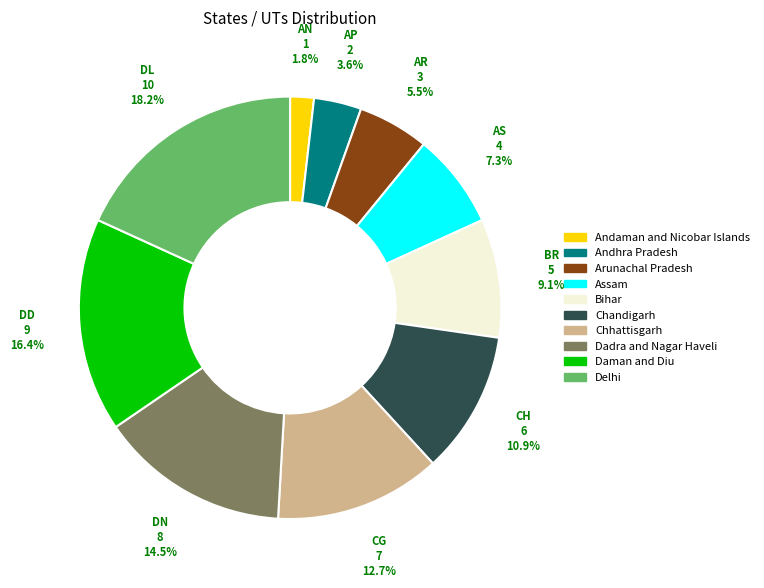

How many segments does this pie chart have?

10